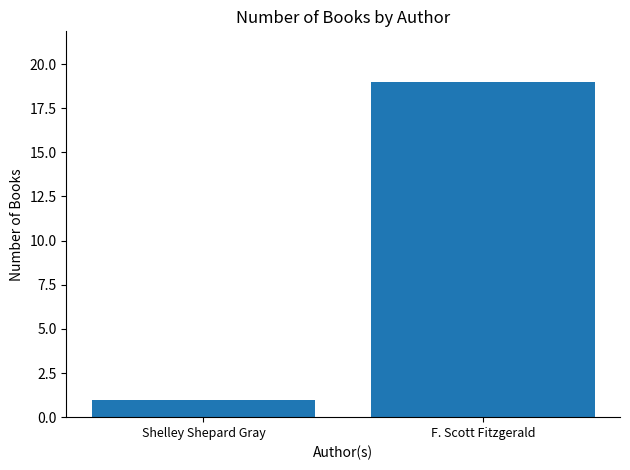

What value does the data have at F. Scott Fitzgerald?

19